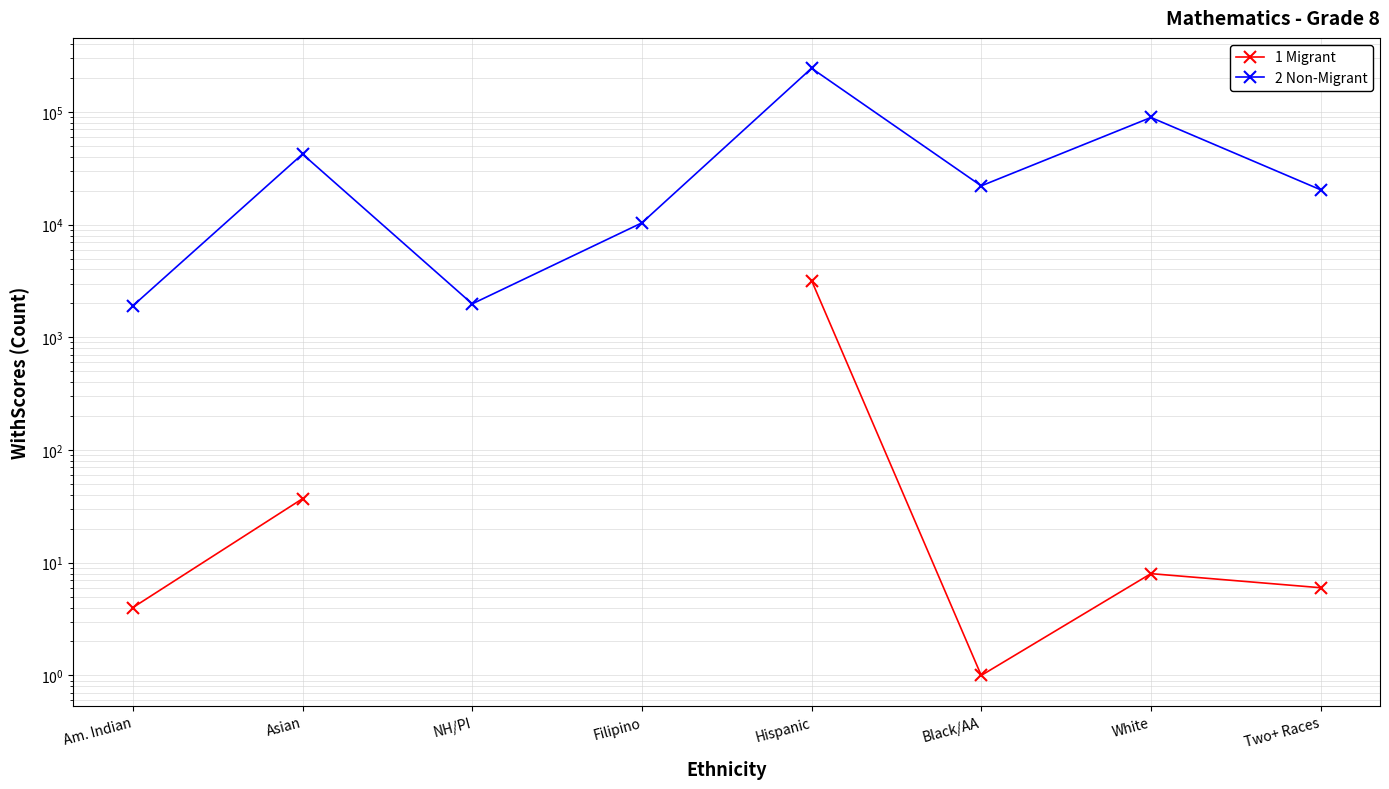

At how many categories does at least one series exceed 214000?

1